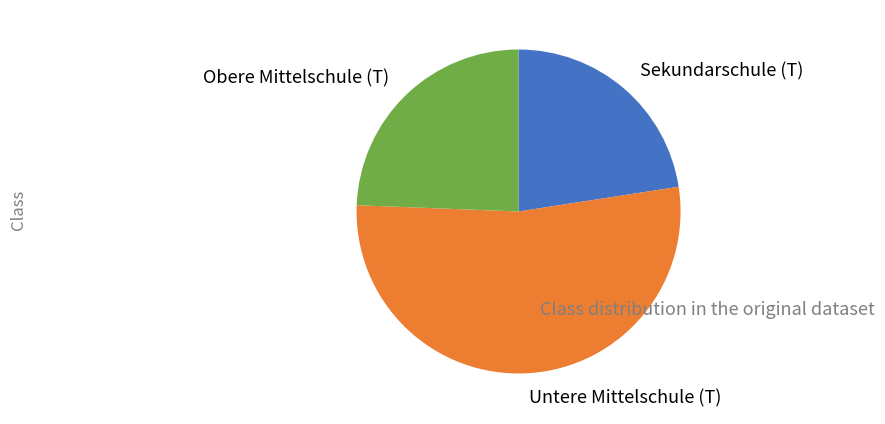

How many slices are in this pie chart?

3